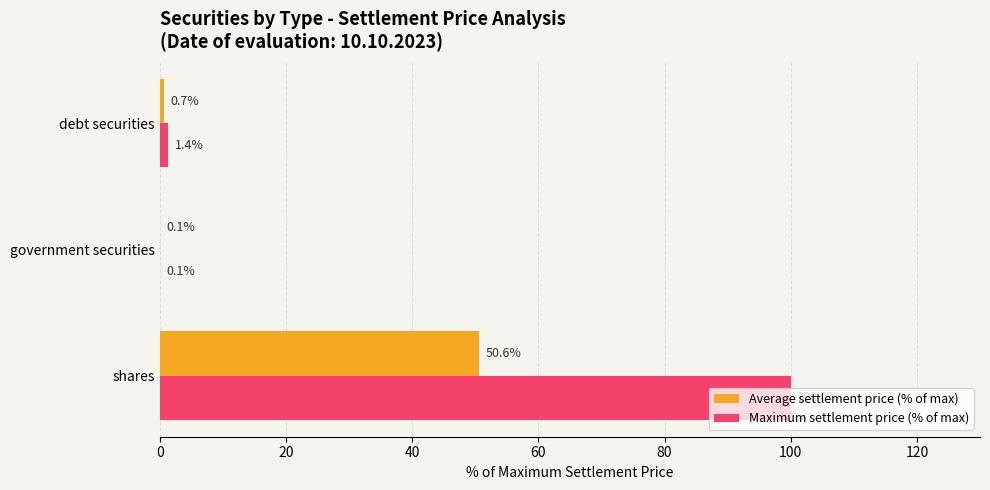

What is the sum of all Maximum settlement price (% of max) values?

101.5